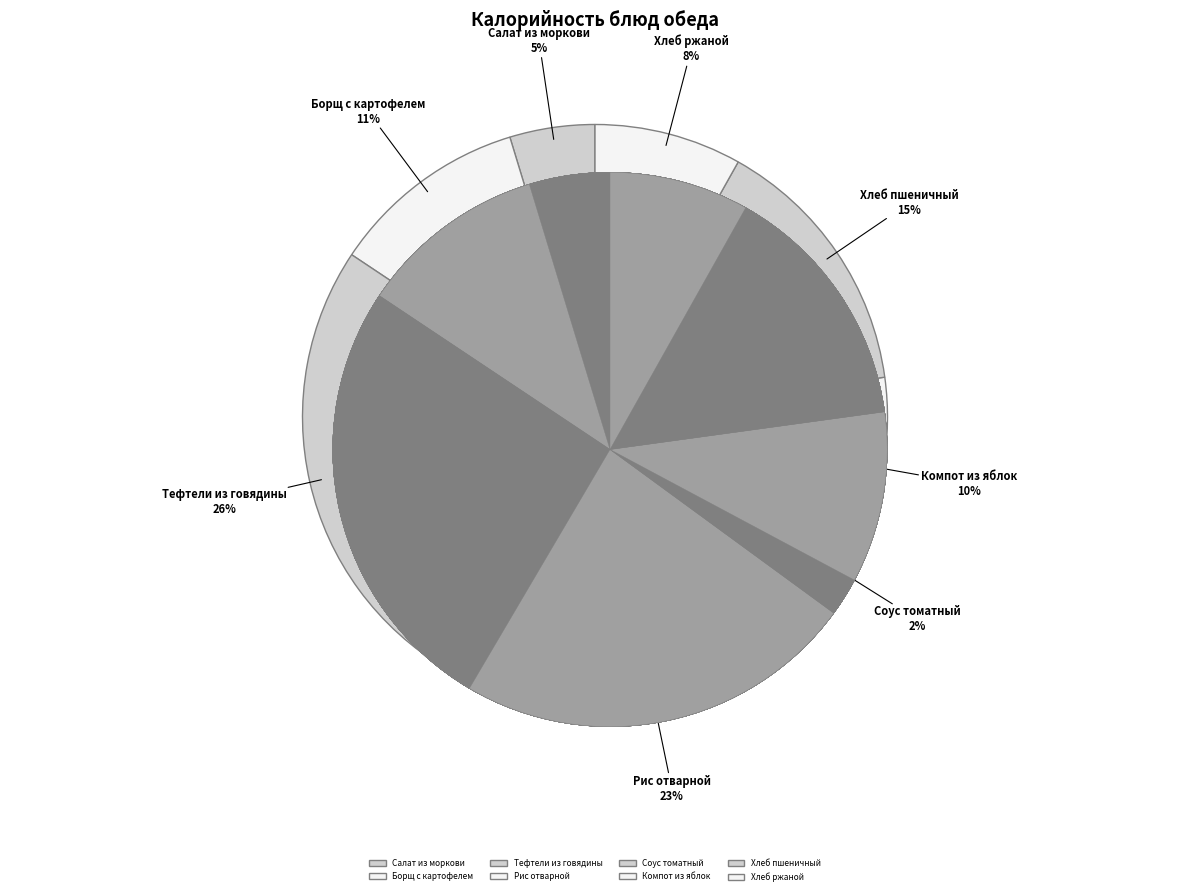

To the nearest percent, what percentage of the pie is Компот из яблок?

10%